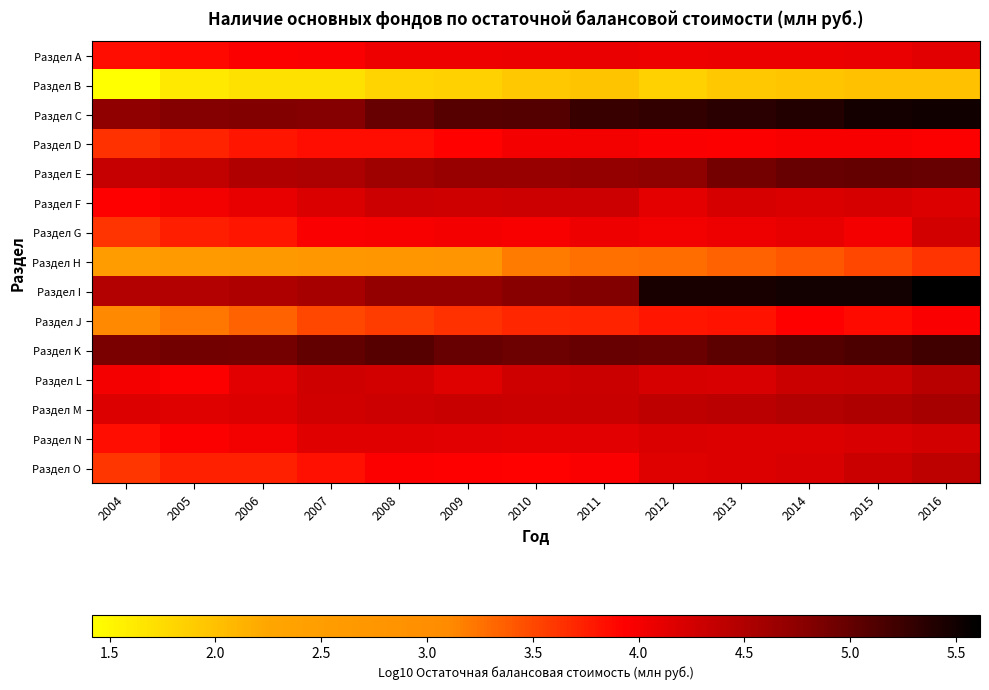

Between 2007 and 2014, which series saw the biggest shift?

Раздел I